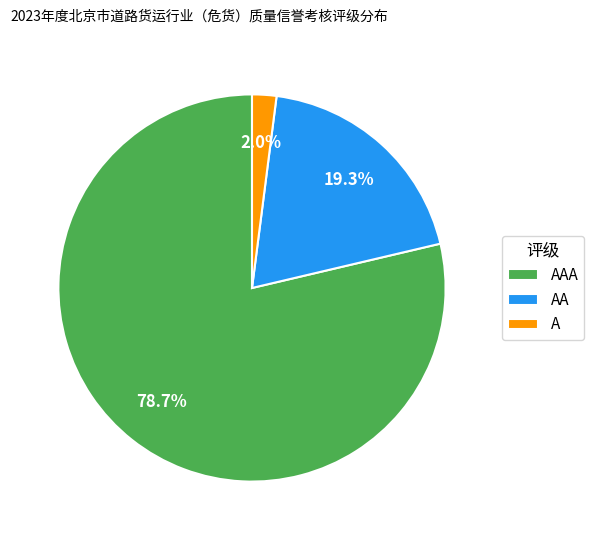

To the nearest percent, what is the difference between the AAA and AA slice percentages?

59%